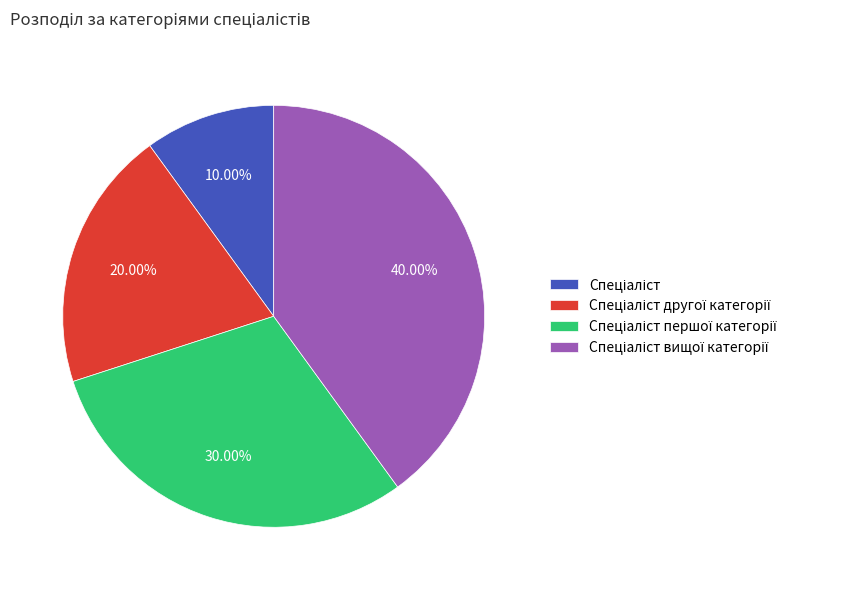

Does any single category account for the majority?

No